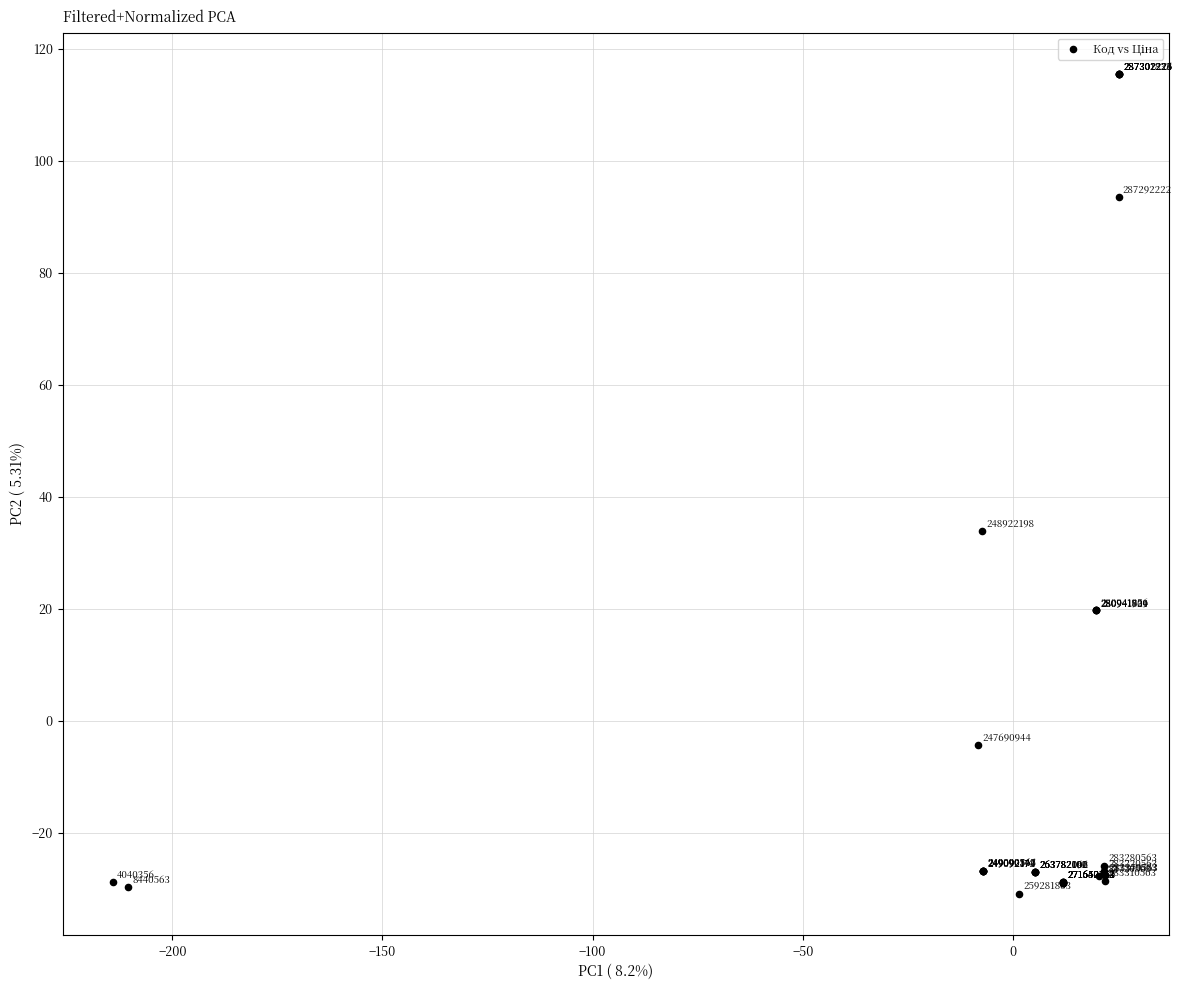

What Y value in the scatter plot is closest to 42?

33.9